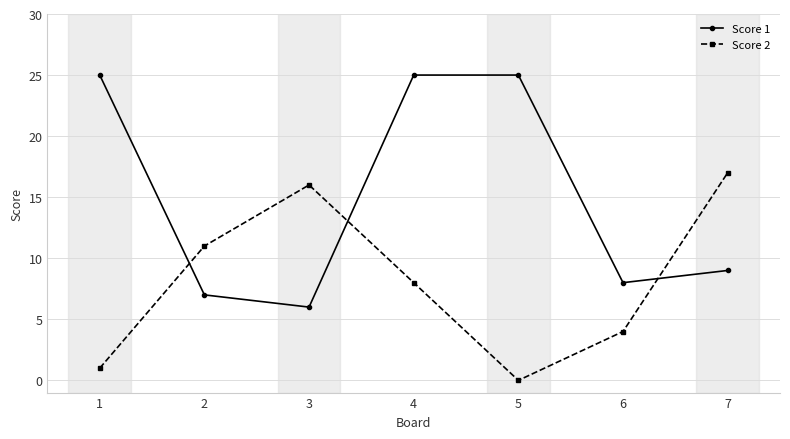

How many lines are shown in the chart?

2